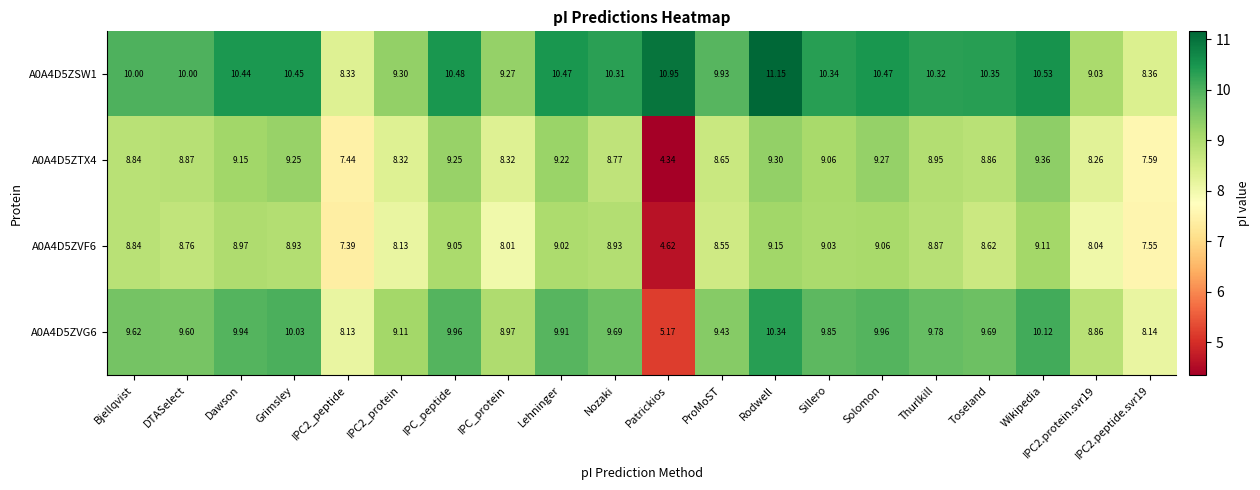

Which series has the largest total across all categories?

A0A4D5ZSW1